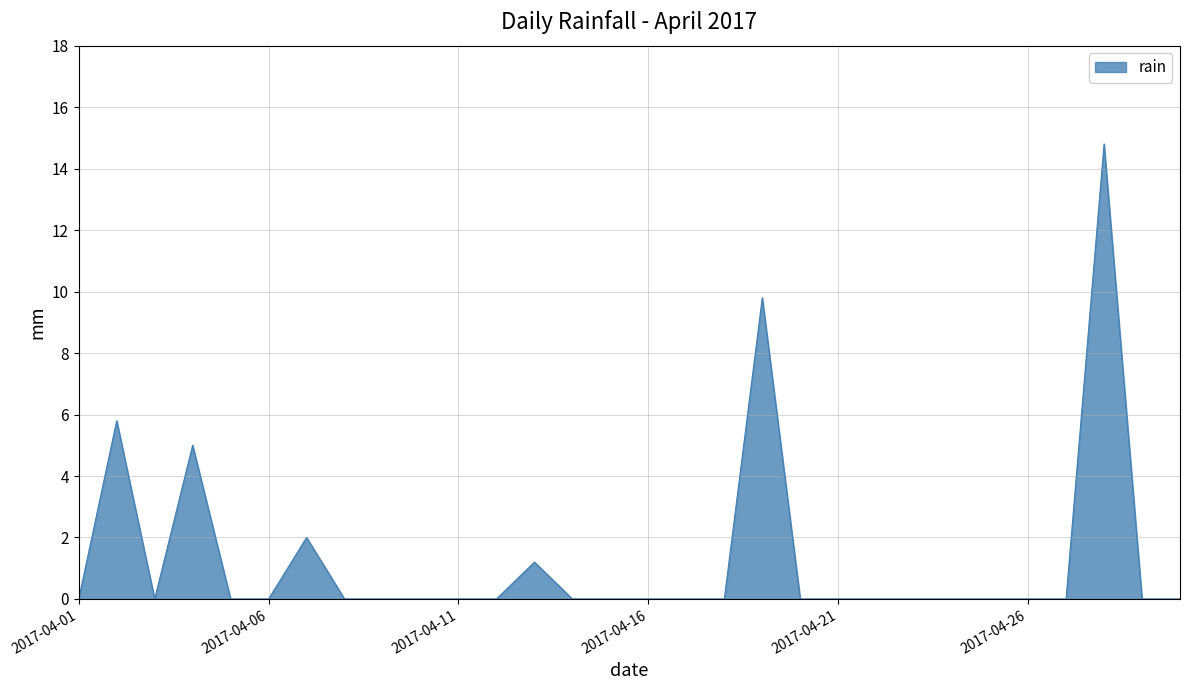

What is the difference between the maximum and minimum values?

14.8